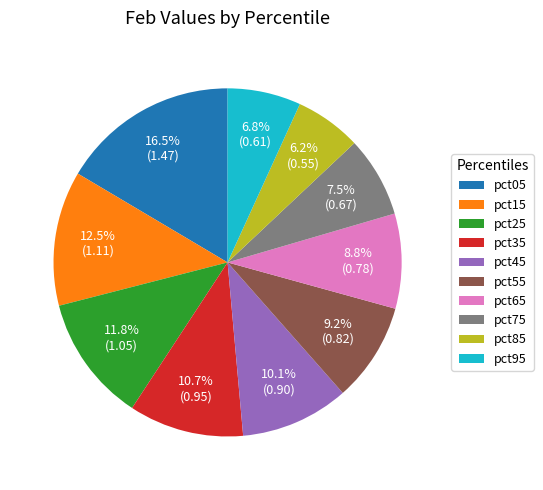

Is there a majority slice in this chart?

No